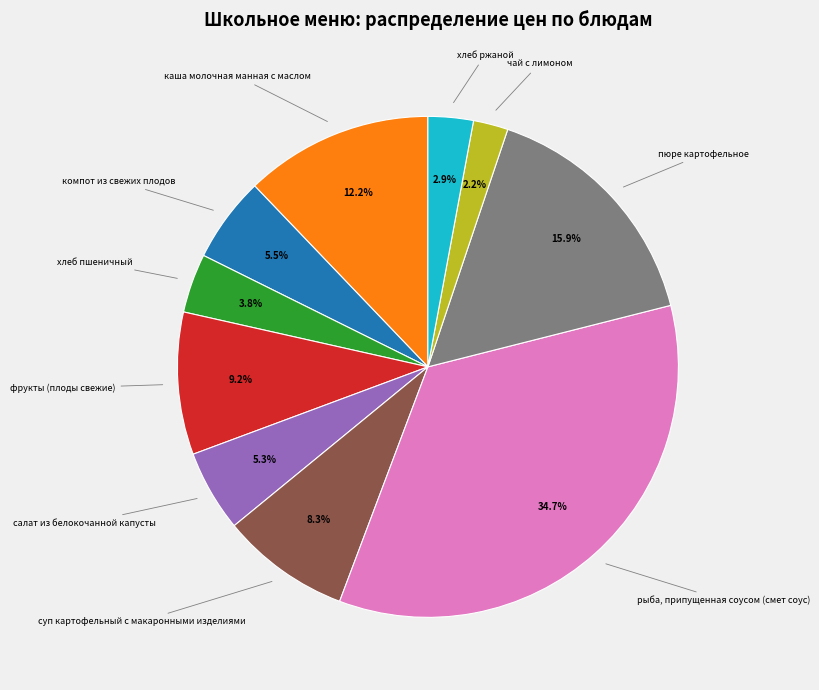

How many slices are in this pie chart?

10